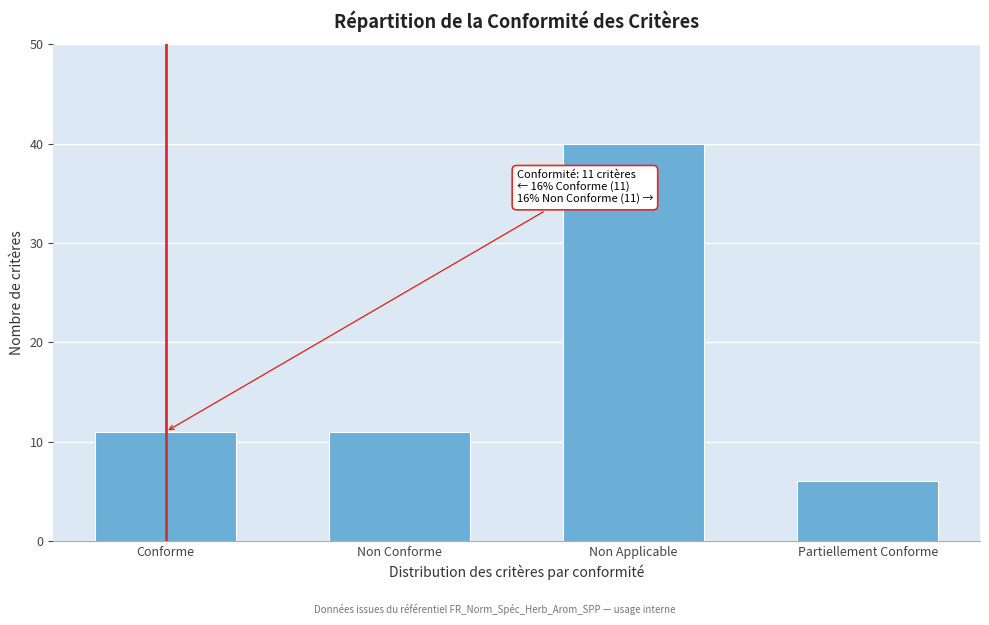

Reading right to left, extract all data points from this chart.

6	40	11	11